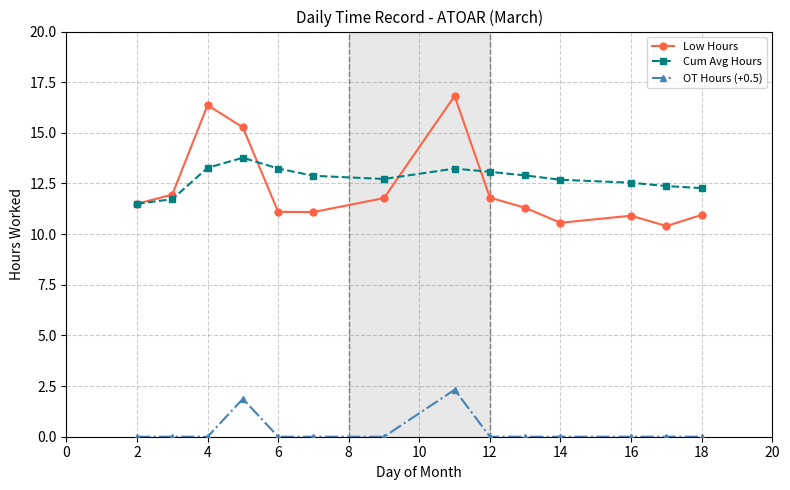

Which series has the largest total across all categories?

Cum Avg Hours